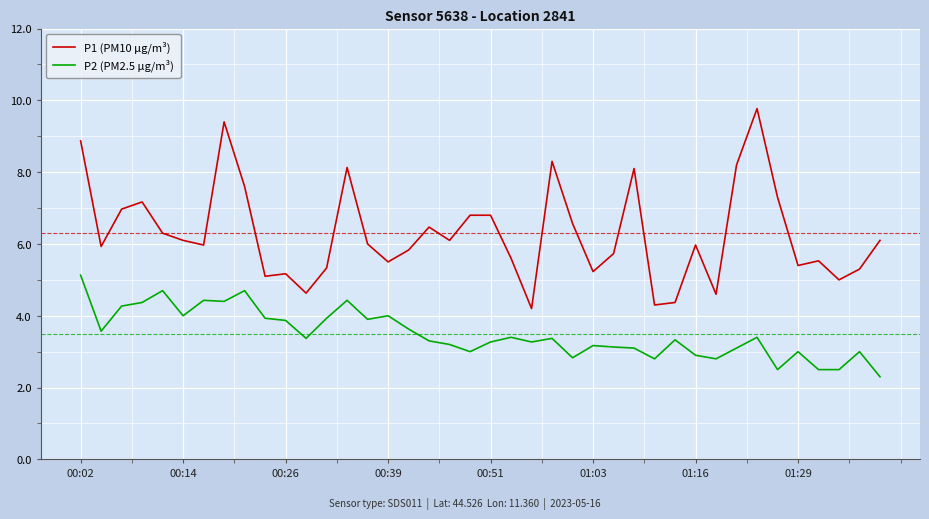

How many lines are shown in the chart?

2